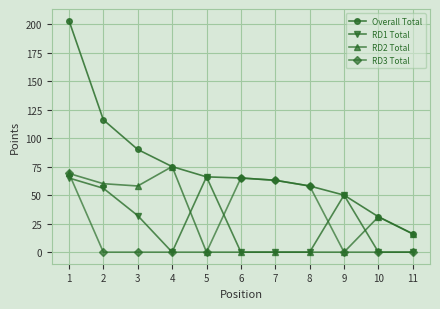

True or false: RD3 Total has a value of 22 at 7.

False